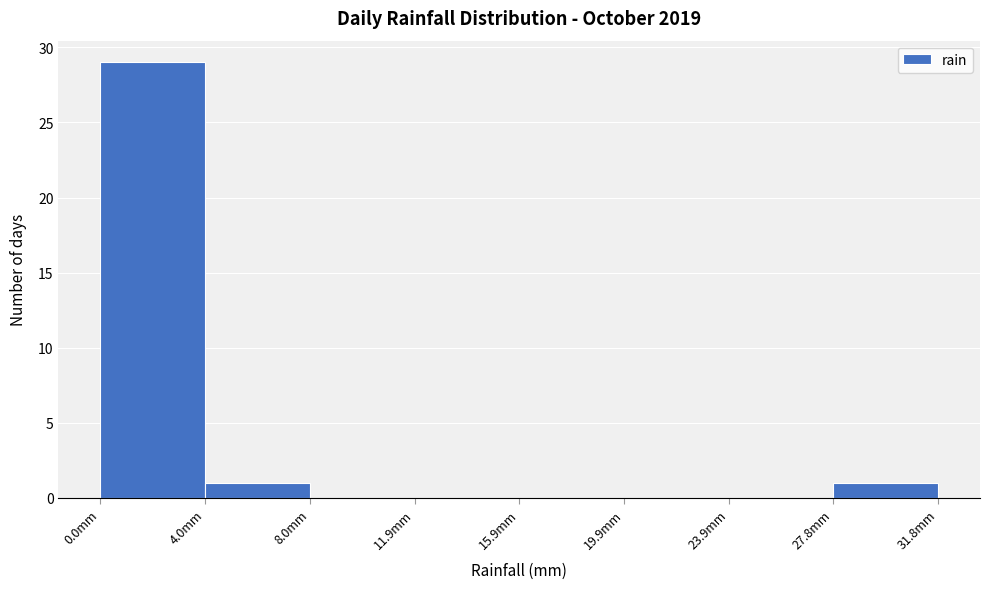

Reading left to right, transcribe this chart: for each bar, give the range it covers on the x-axis and its height. Neither the bar edges nor the heights are printed on the chart, so give them approximately, as read against the axes.

0 to 4: 29
4 to 8: 1
8 to 12: 0
12 to 16: 0
16 to 20: 0
20 to 24: 0
24 to 28: 0
28 to 32: 1